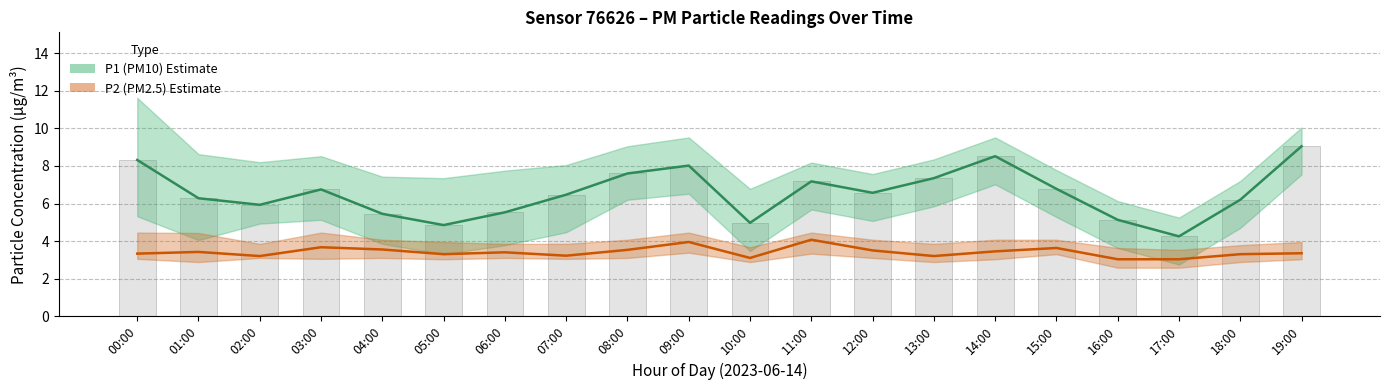

Which series has the widest spread of values?

P1 (PM10)